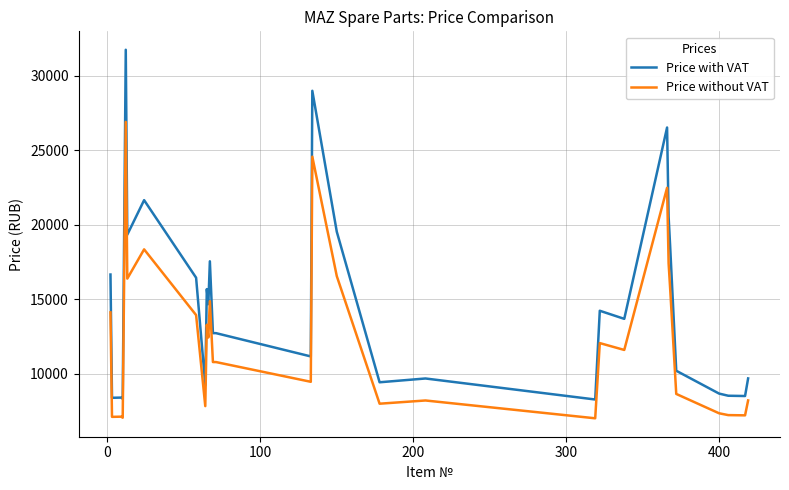

How many categories are shown in the chart?

30